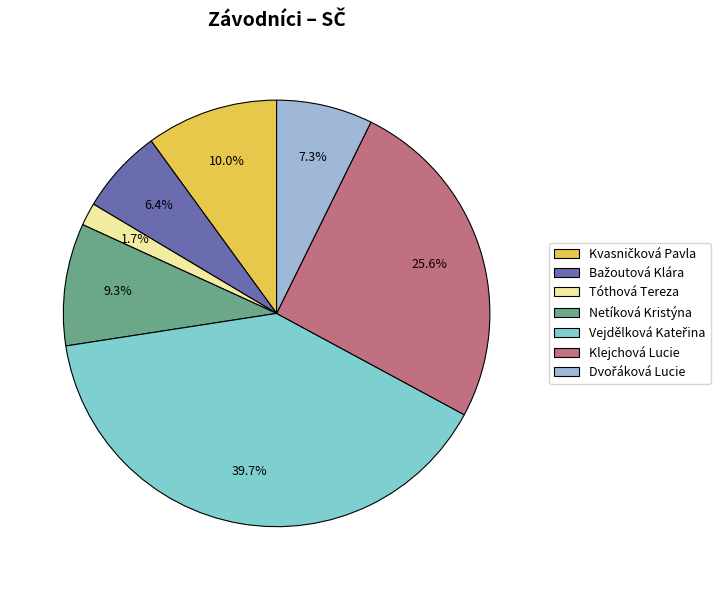

Does any single category account for the majority?

No